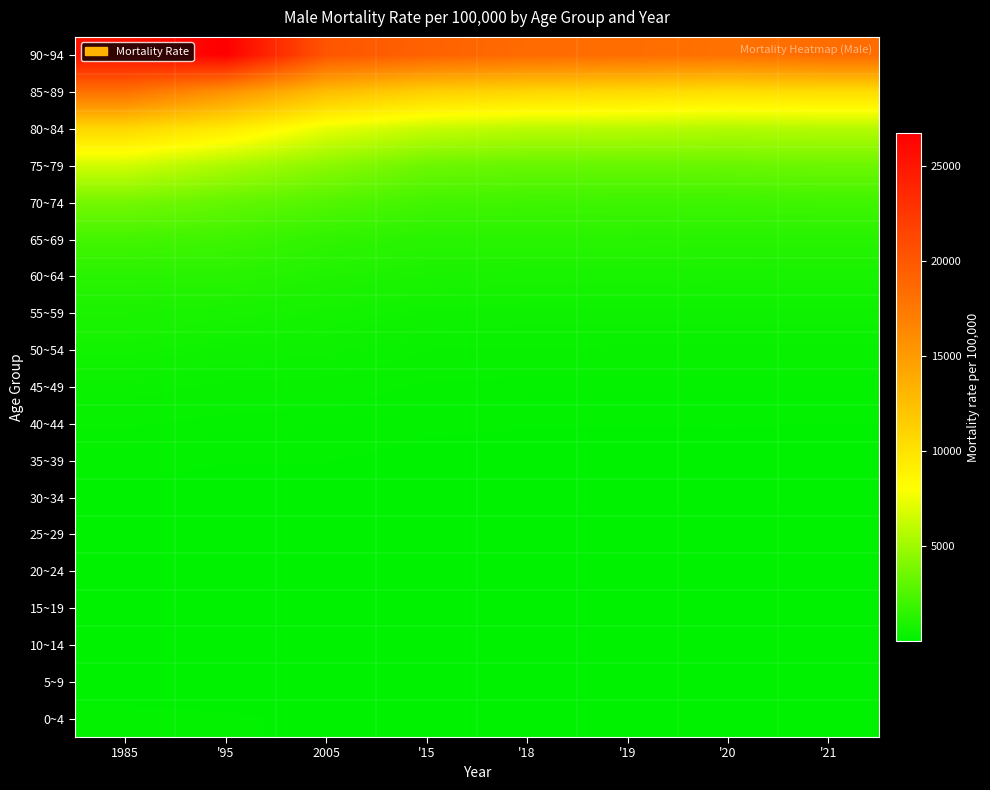

At how many categories does at least one series exceed 19587?

3